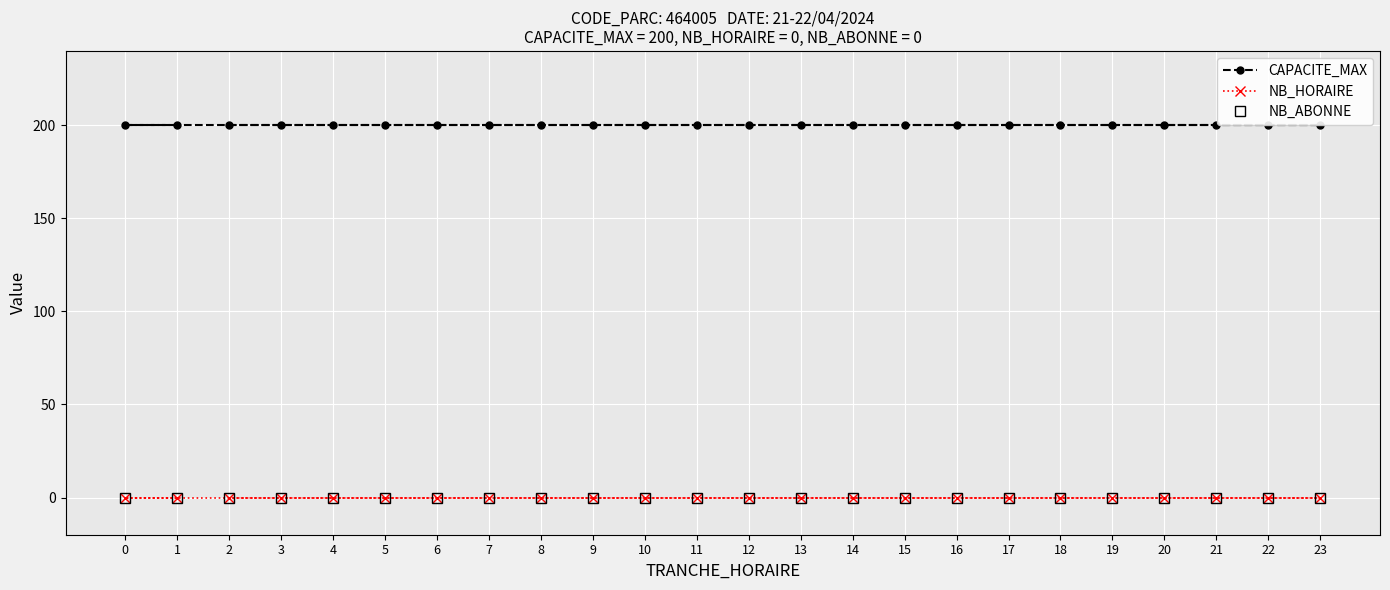

Which category has the lowest value in the NB_ABONNE series?

2